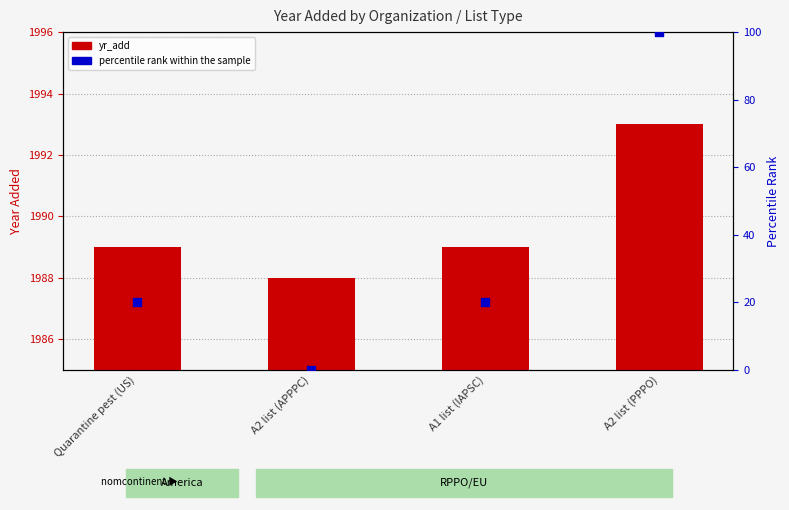

Which series reaches the minimum Y coordinate?

percentile rank within the sample